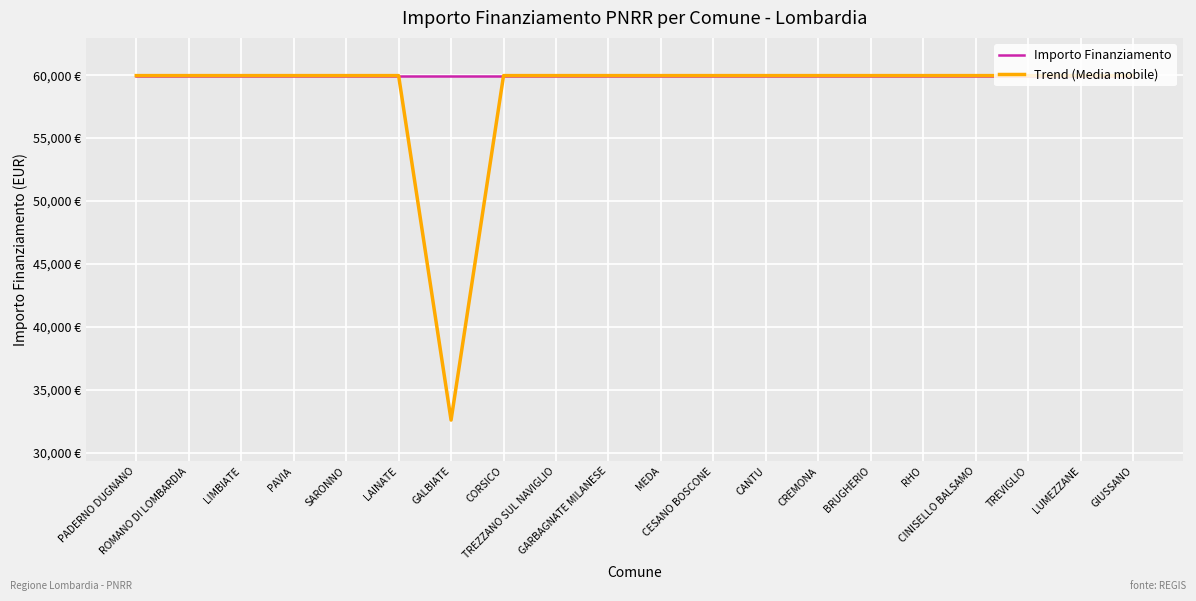

What is the greatest value displayed?

59966